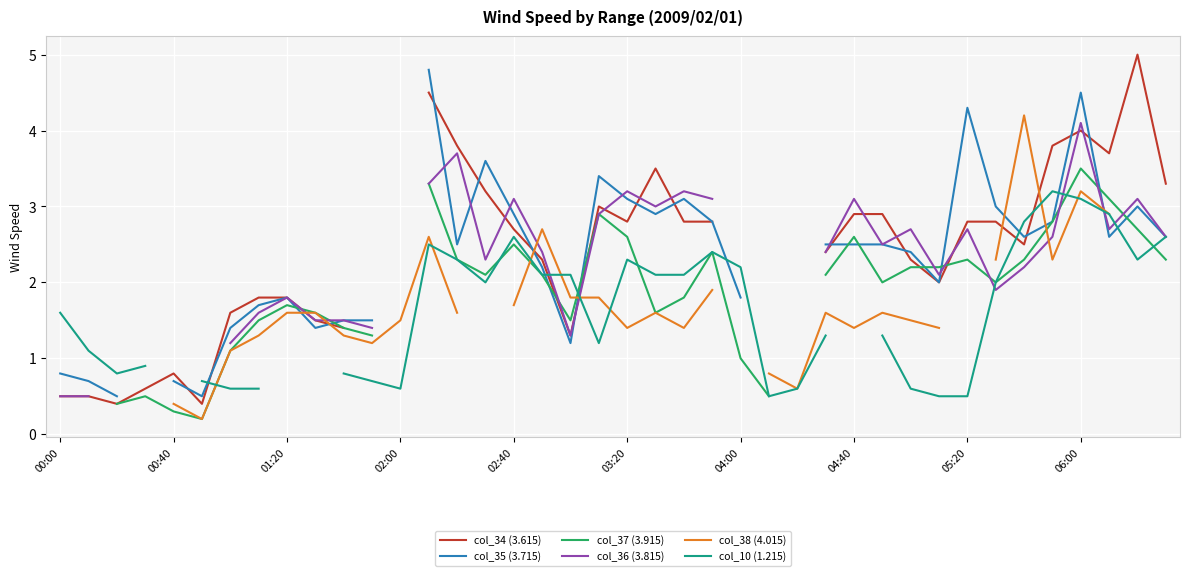

How many positive values does the col_10 (1.215) series have?

36